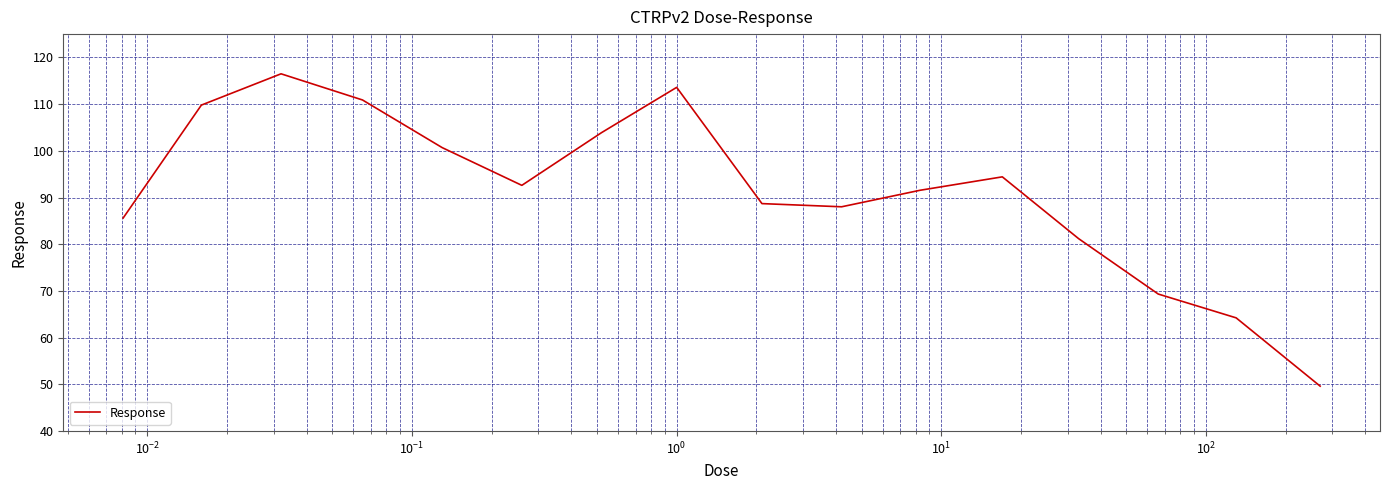

What is the maximum value shown in the chart?

116.5